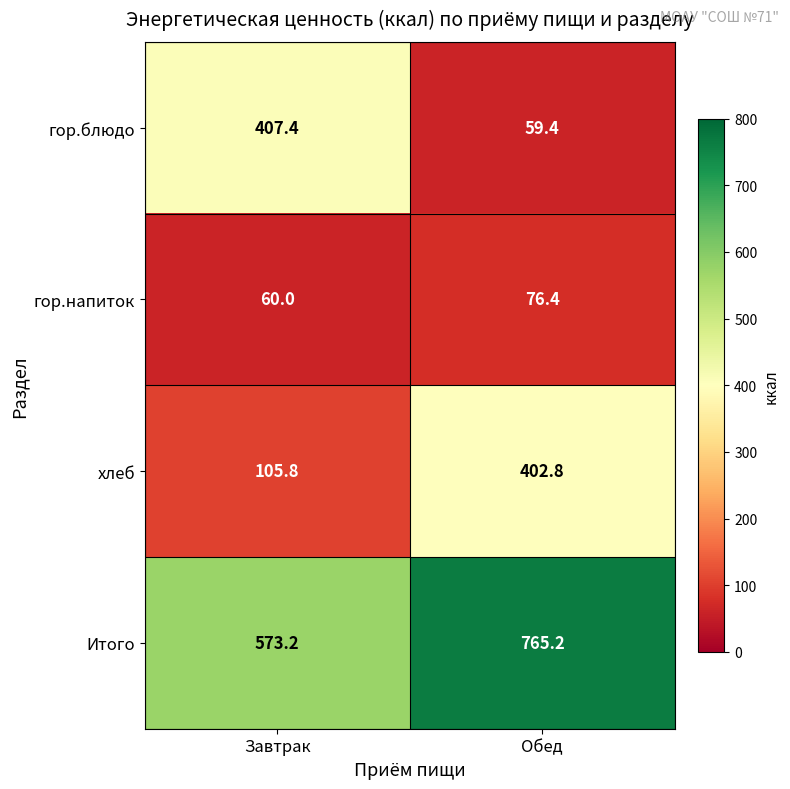

What is the total value across all series at Обед?

1303.8